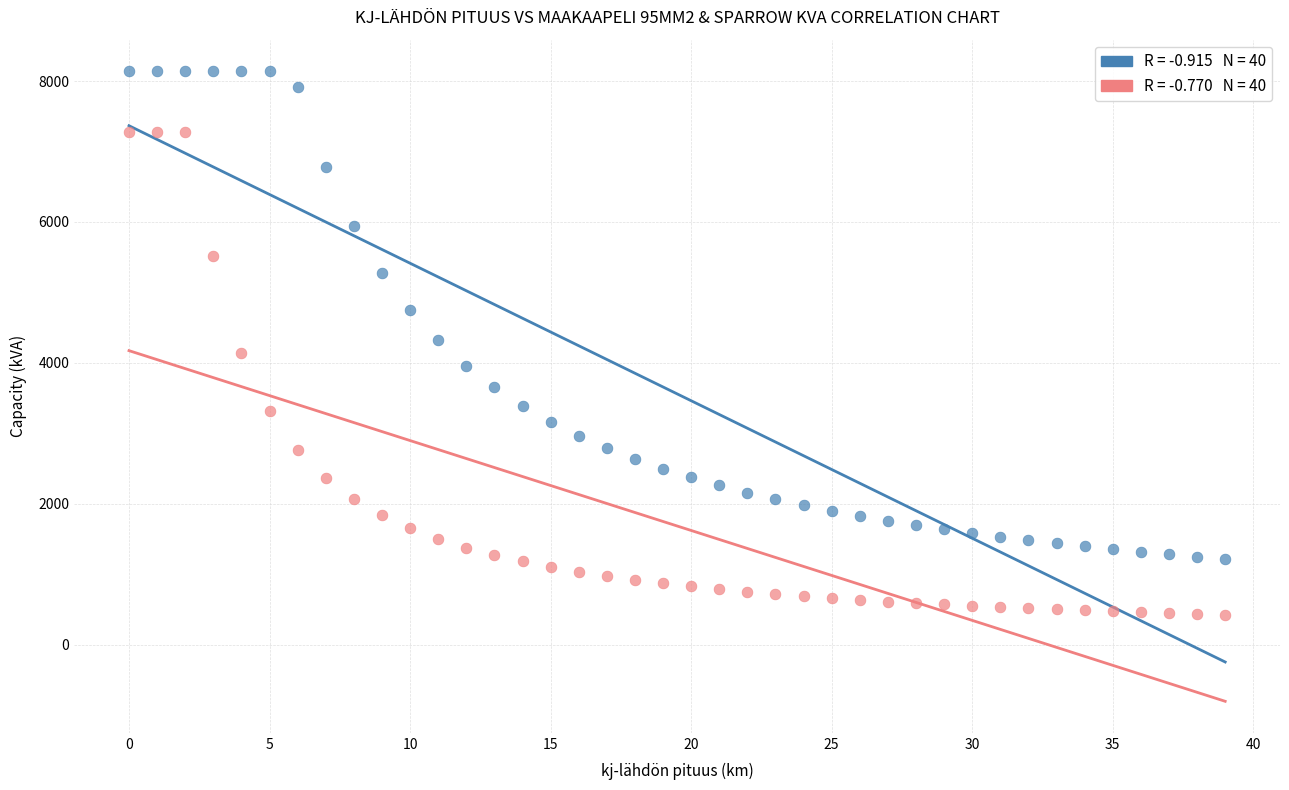

Across all data points, what is the range of Y values (max minus min)?

7716.0